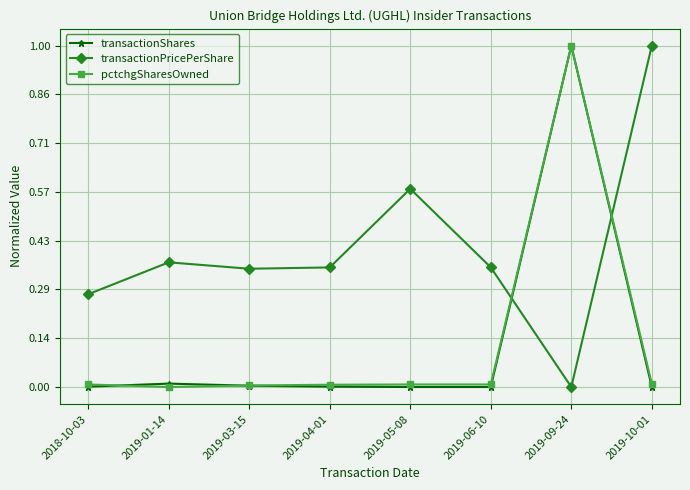

How many categories are shown in the chart?

8